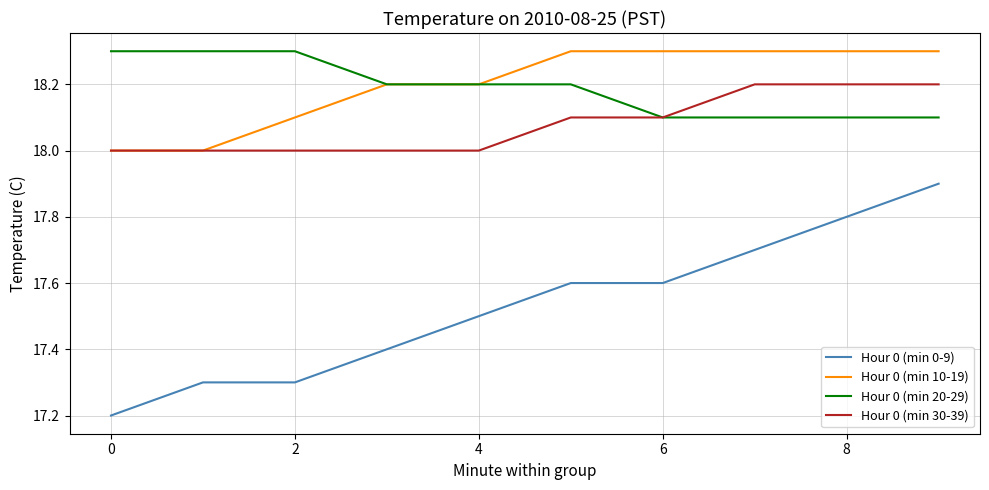

True or false: Hour 0 (min 20-29) and Hour 0 (min 0-9) cross at least once.

False